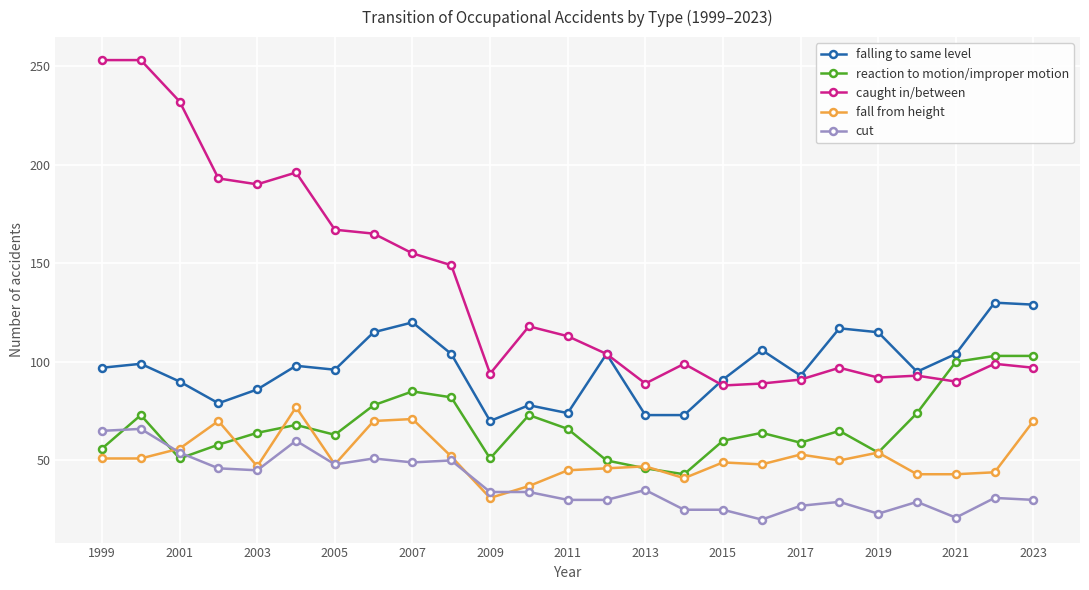

What is the minimum value shown in the chart?

20